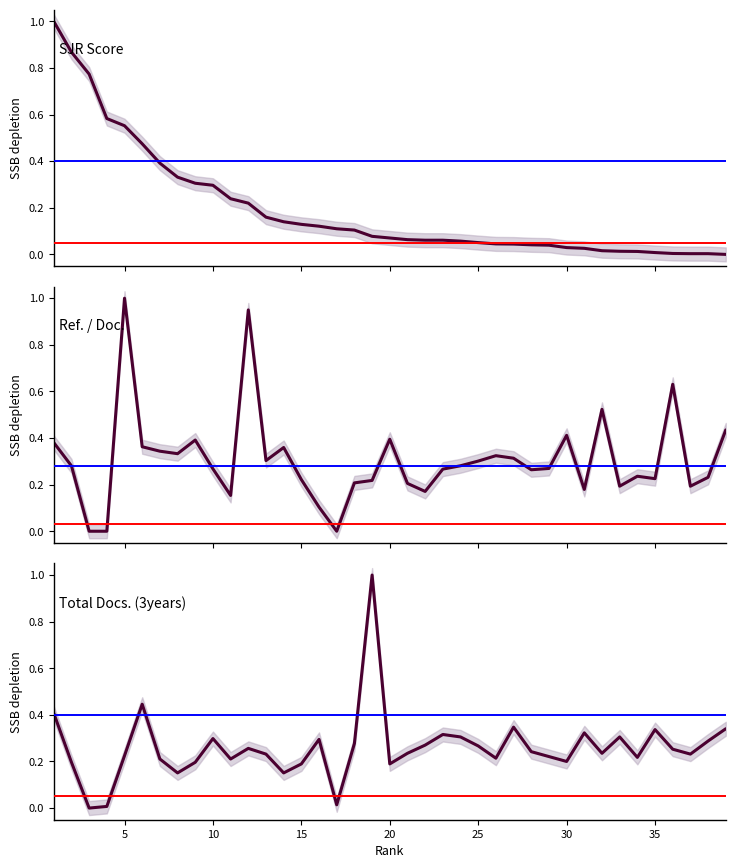

How many positive values does the SJR series have?

38